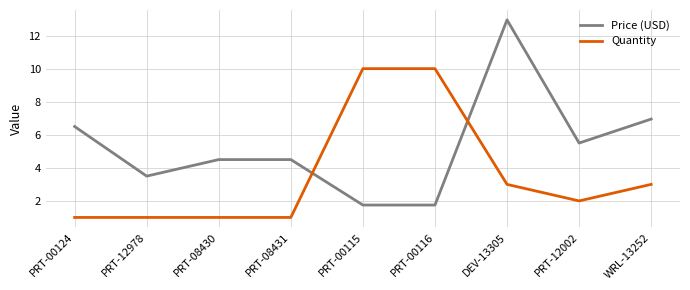

What is the sum of the Quantity values at PRT-12978 and PRT-12002?

3.0